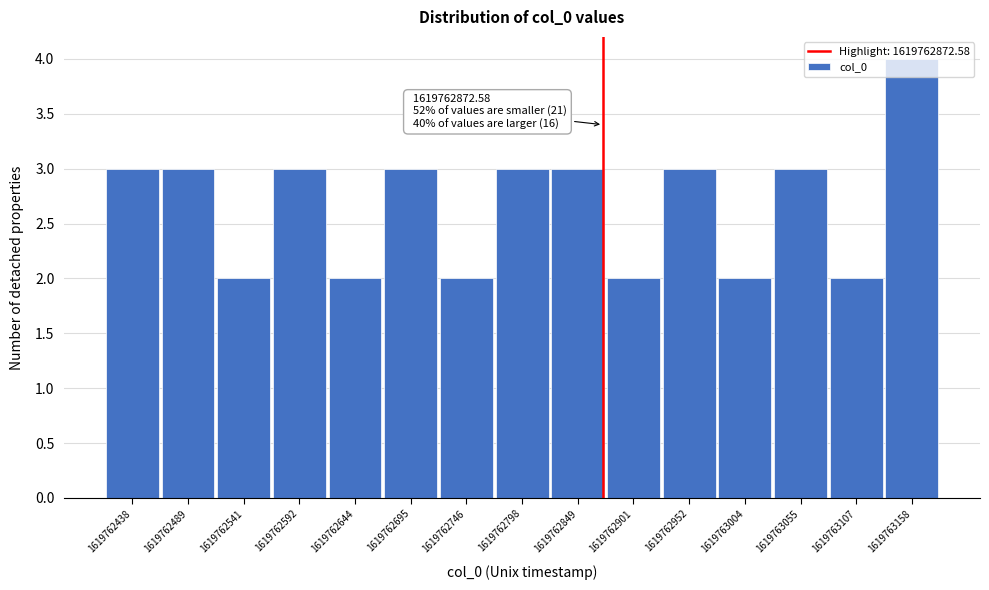

Over which range of the x-axis is the bar tallest?

1619763130 to 1619763180